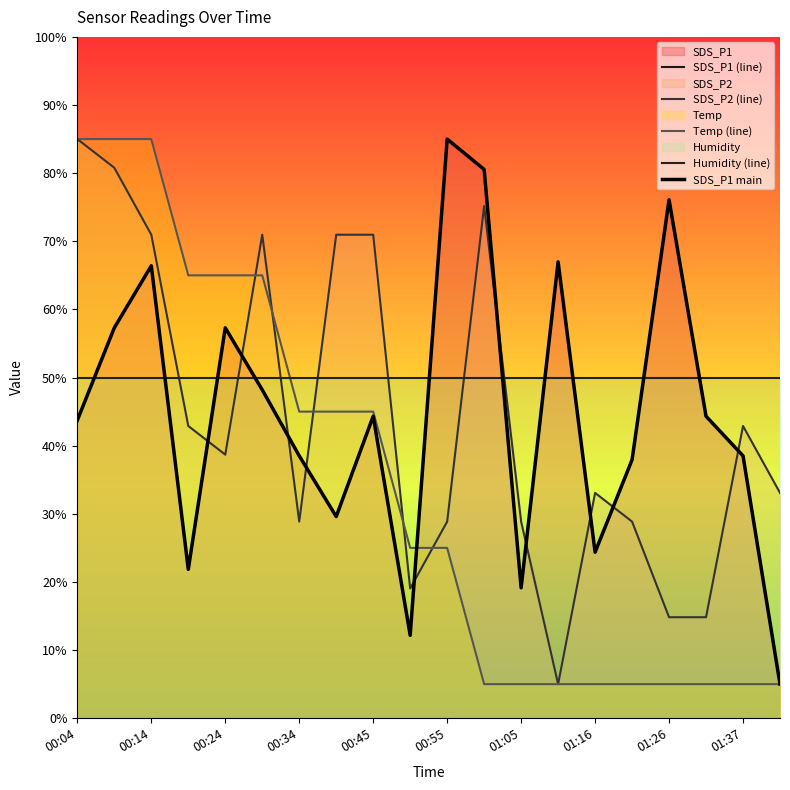

At which label does Humidity (line) reach its peak?

00:04